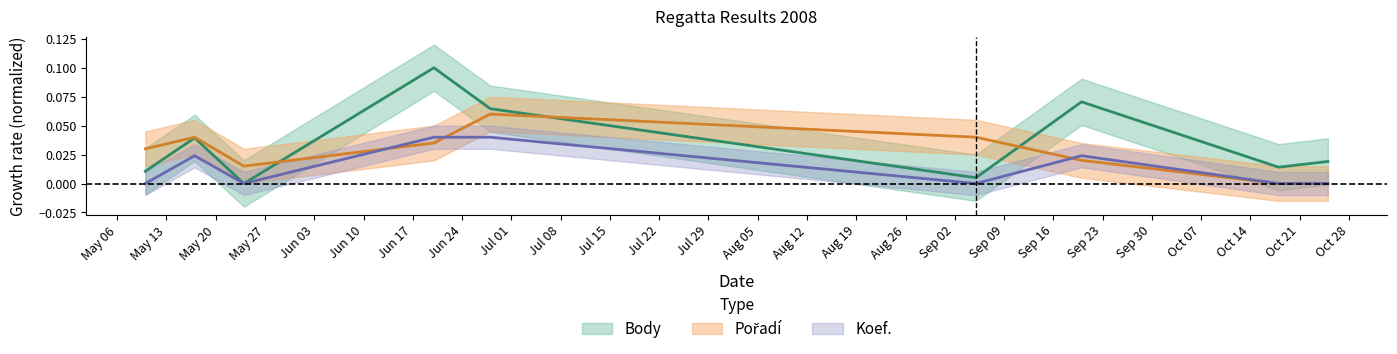

How many positive values does the Pořadí series have?

7